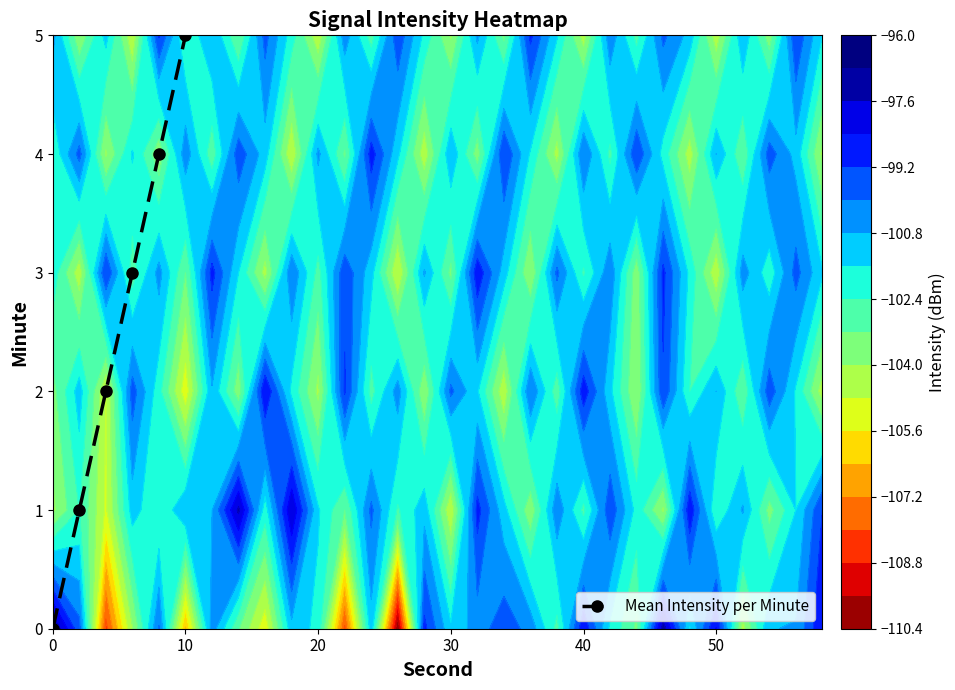

What is the maximum value for Mean Intensity per Minute?

5